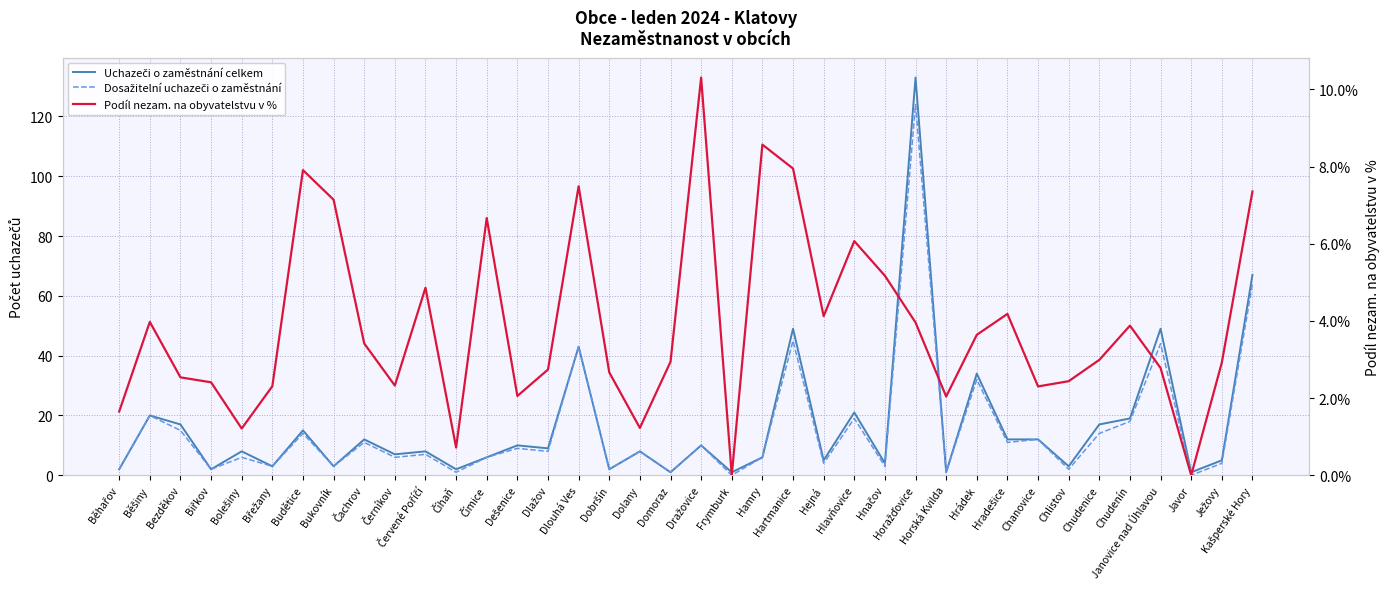

Between Budětice and Chanovice, which series saw the biggest shift?

Podíl nezam. na obyvatelstvu v %